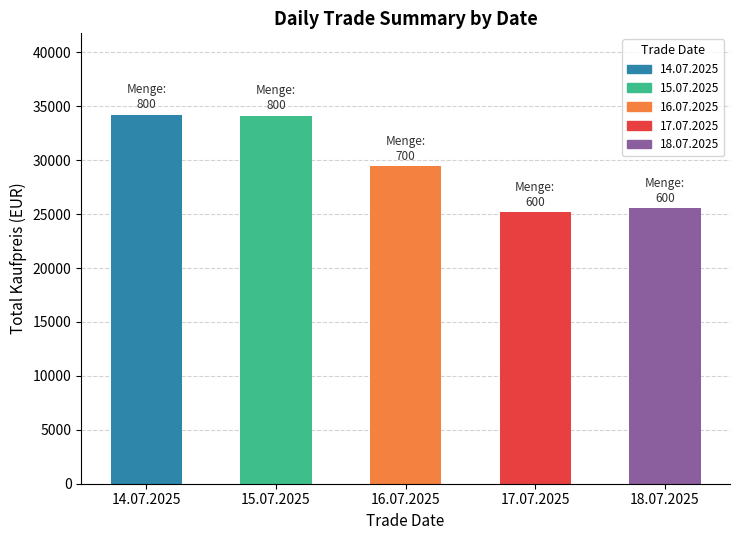

Between 16.07.2025 and 18.07.2025, which is larger?

16.07.2025